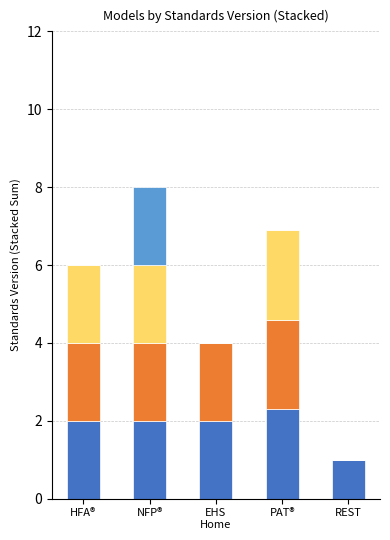

At which category is the sum across all series the highest?

NFP®